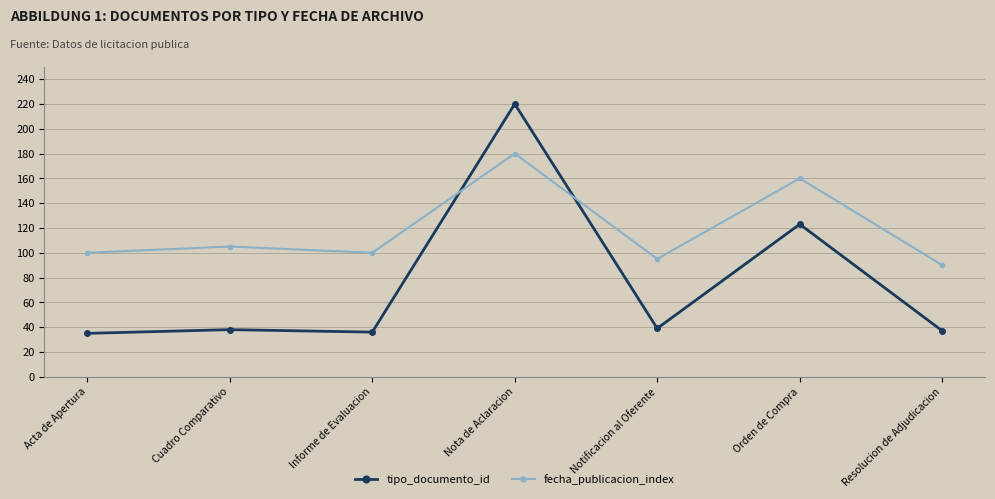

How many lines are shown in the chart?

2